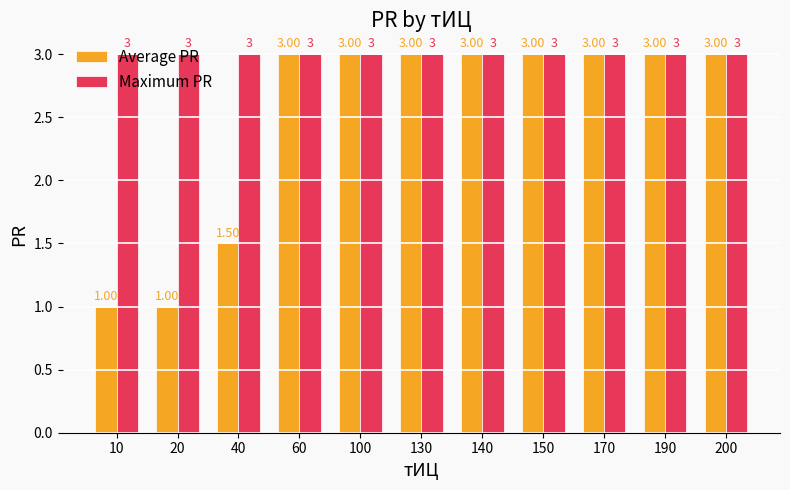

True or false: Average PR has a value of 1.0 at 20.

True